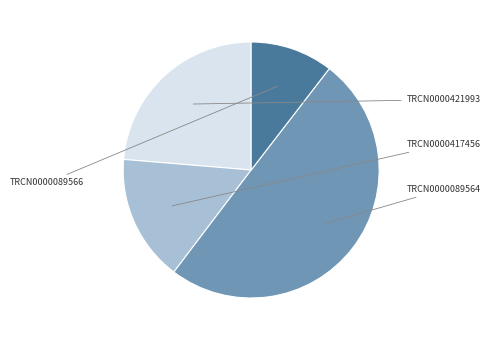

To the nearest percent, what is the average slice percentage?

25%